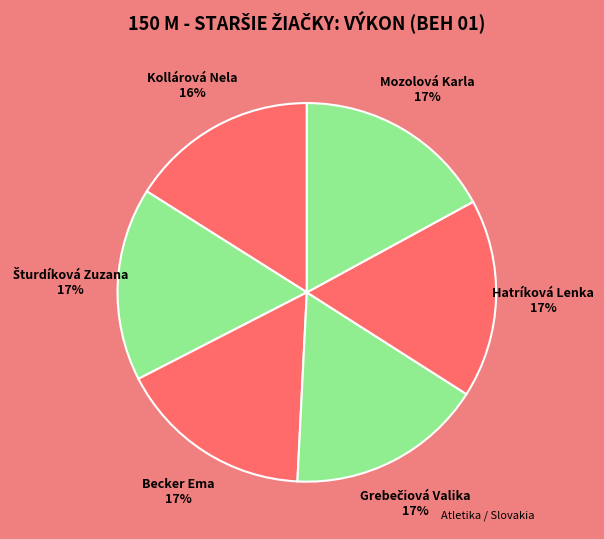

Approximately how many times larger is the value at Mozolová Karla compared to Hatríková Lenka?

1.0